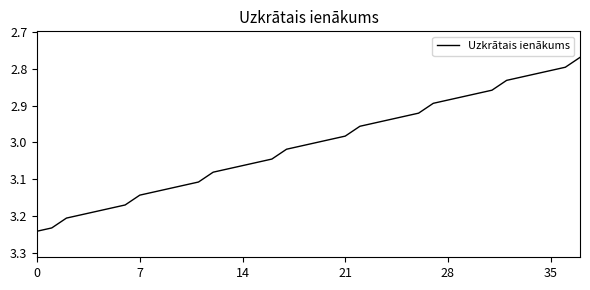

What is the difference between the maximum and minimum values?

0.5